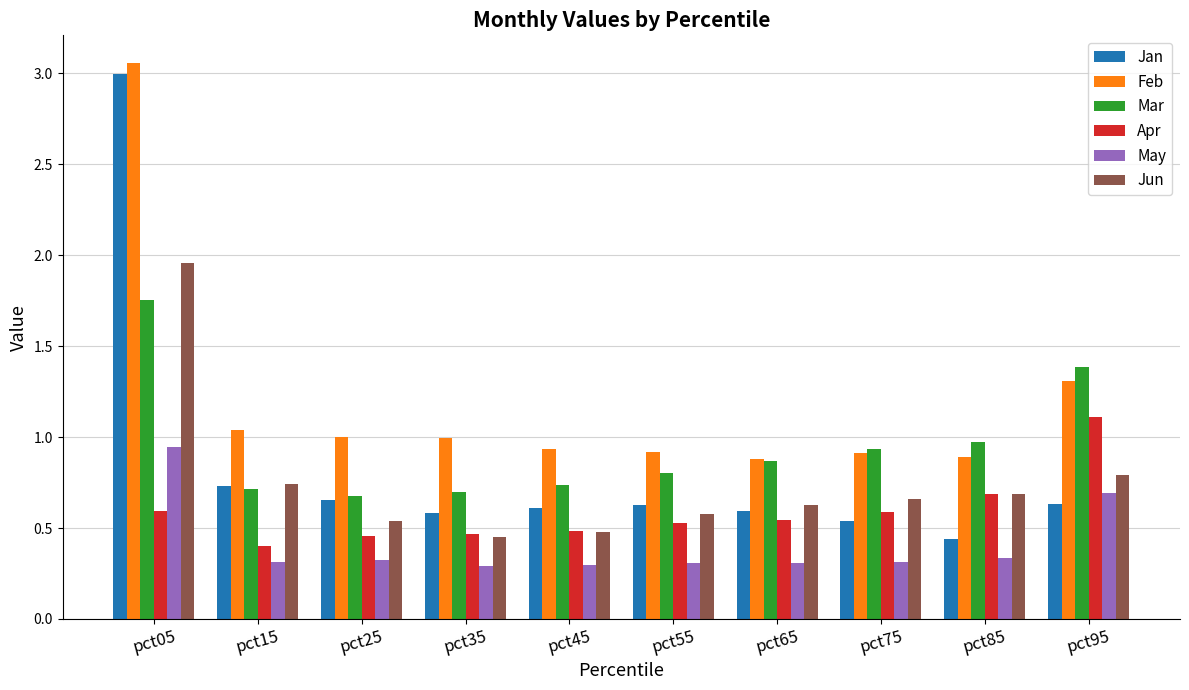

At which label does Jan reach its peak?

pct05